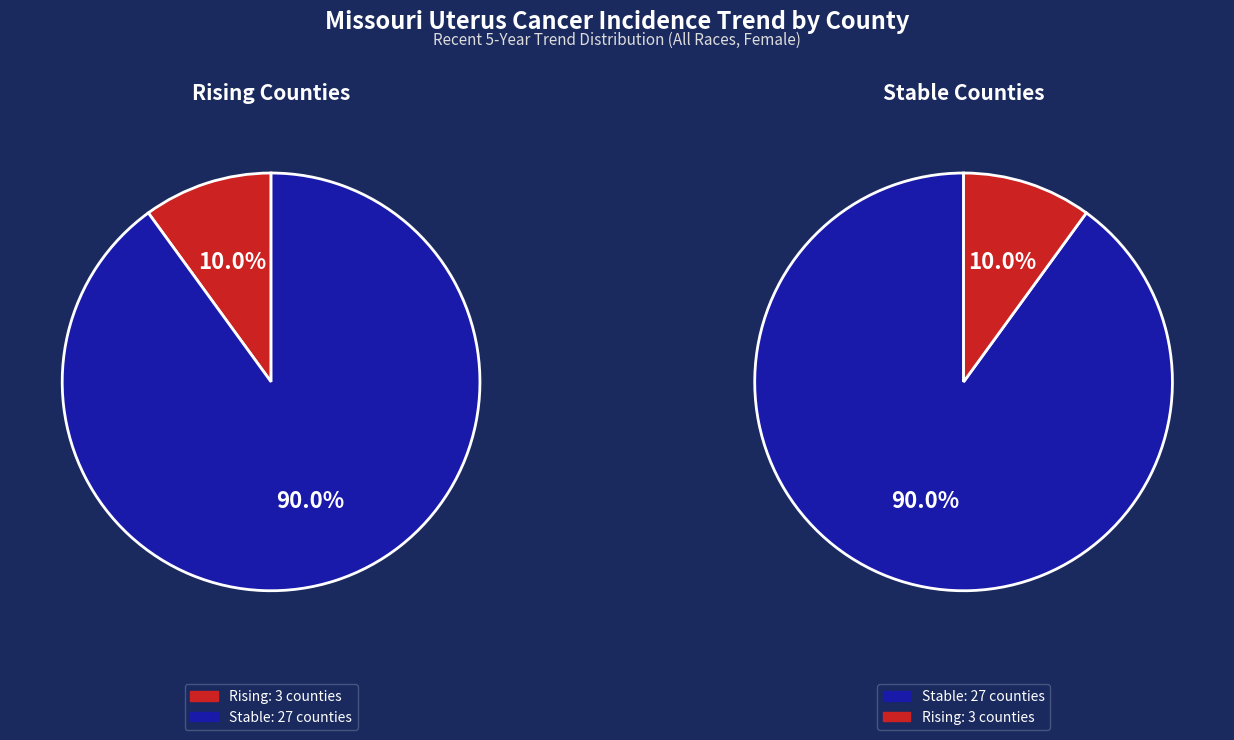

Does any single category account for the majority?

Yes